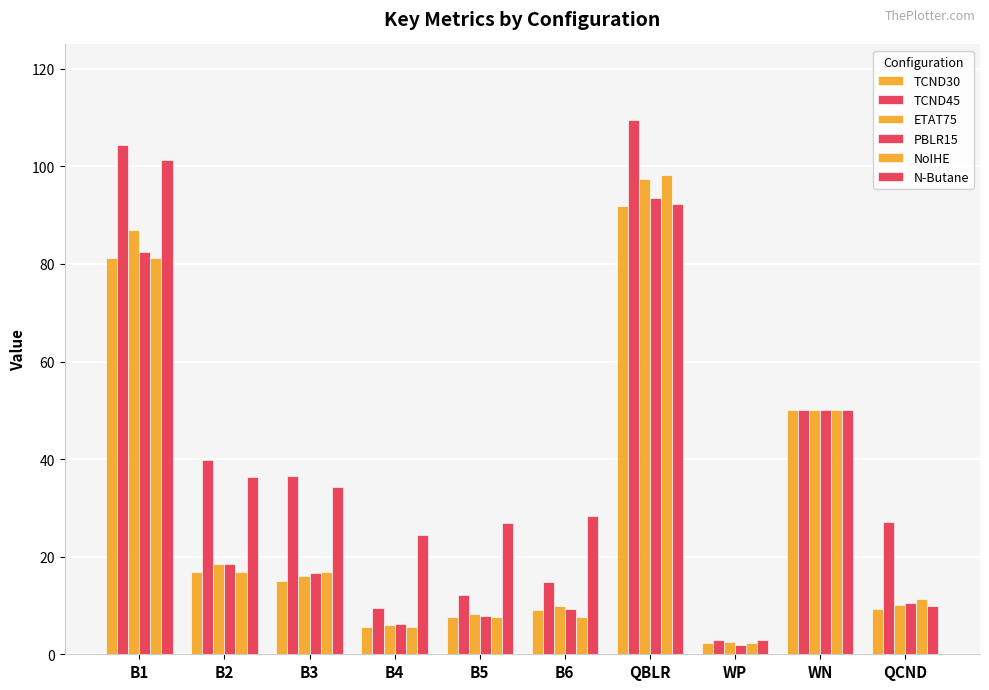

At which category is the sum across all series the highest?

QBLR